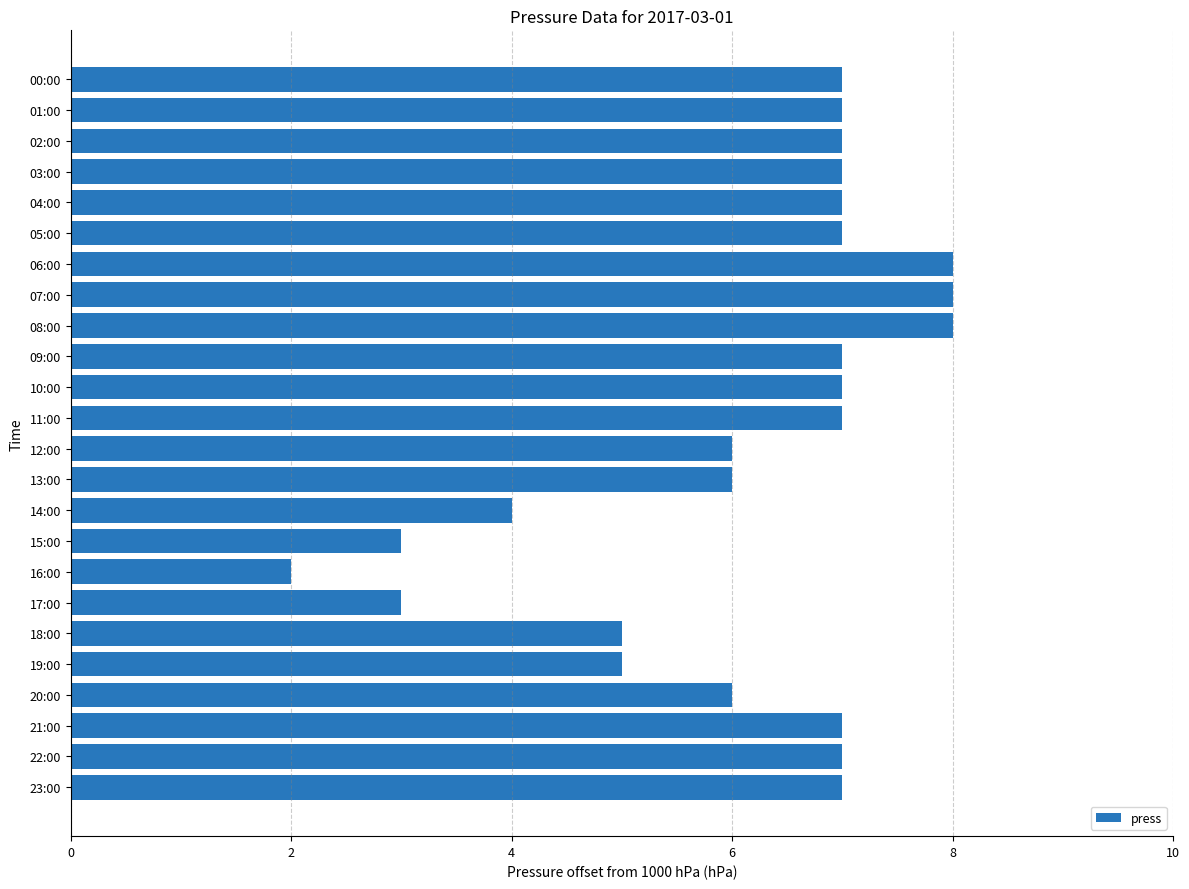

What is the greatest value displayed?

8